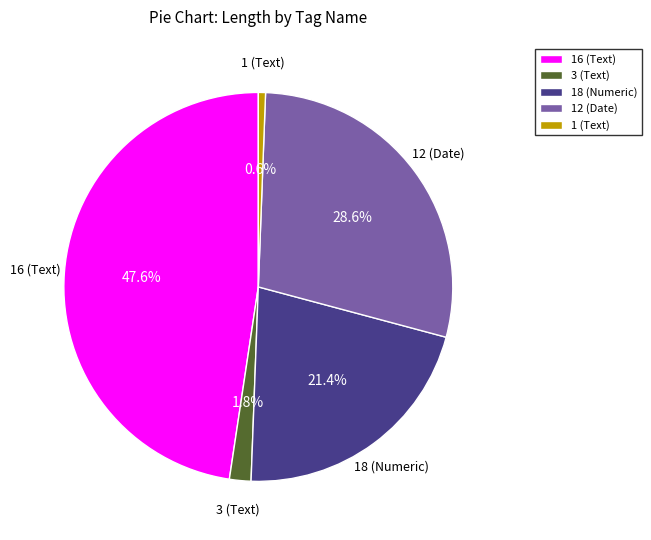

To the nearest percent, what is the difference between the largest and smallest slice percentages?

47%